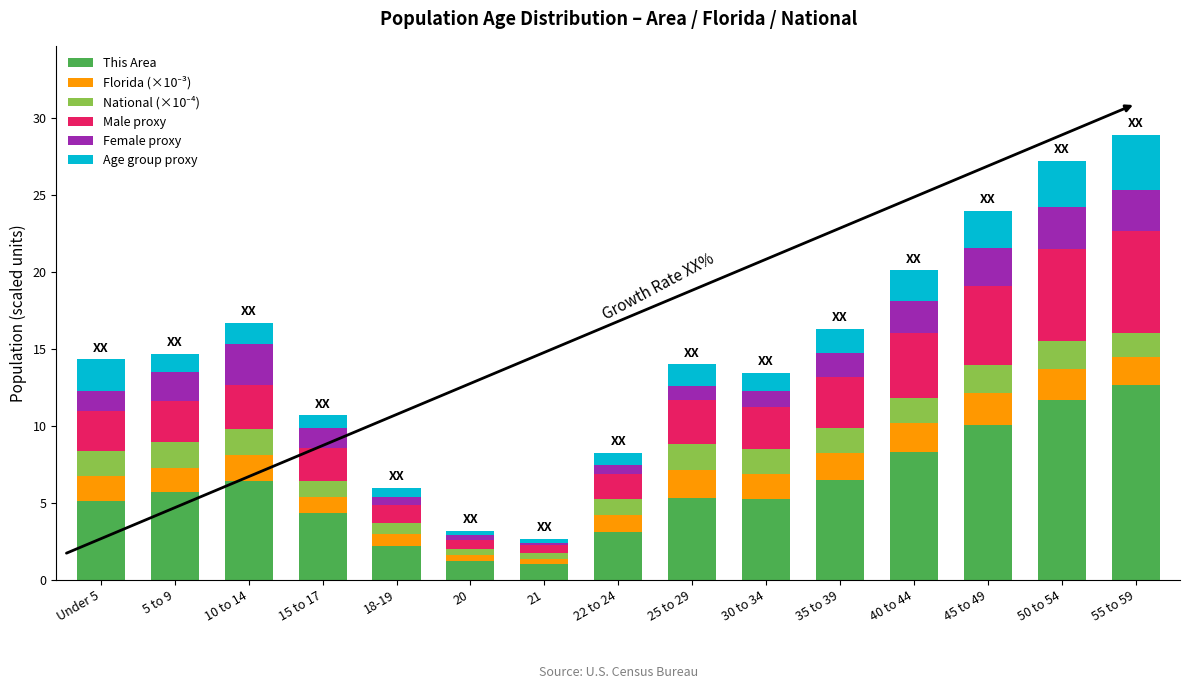

What is the difference between the second highest and second lowest values in the This Area series?

10.5